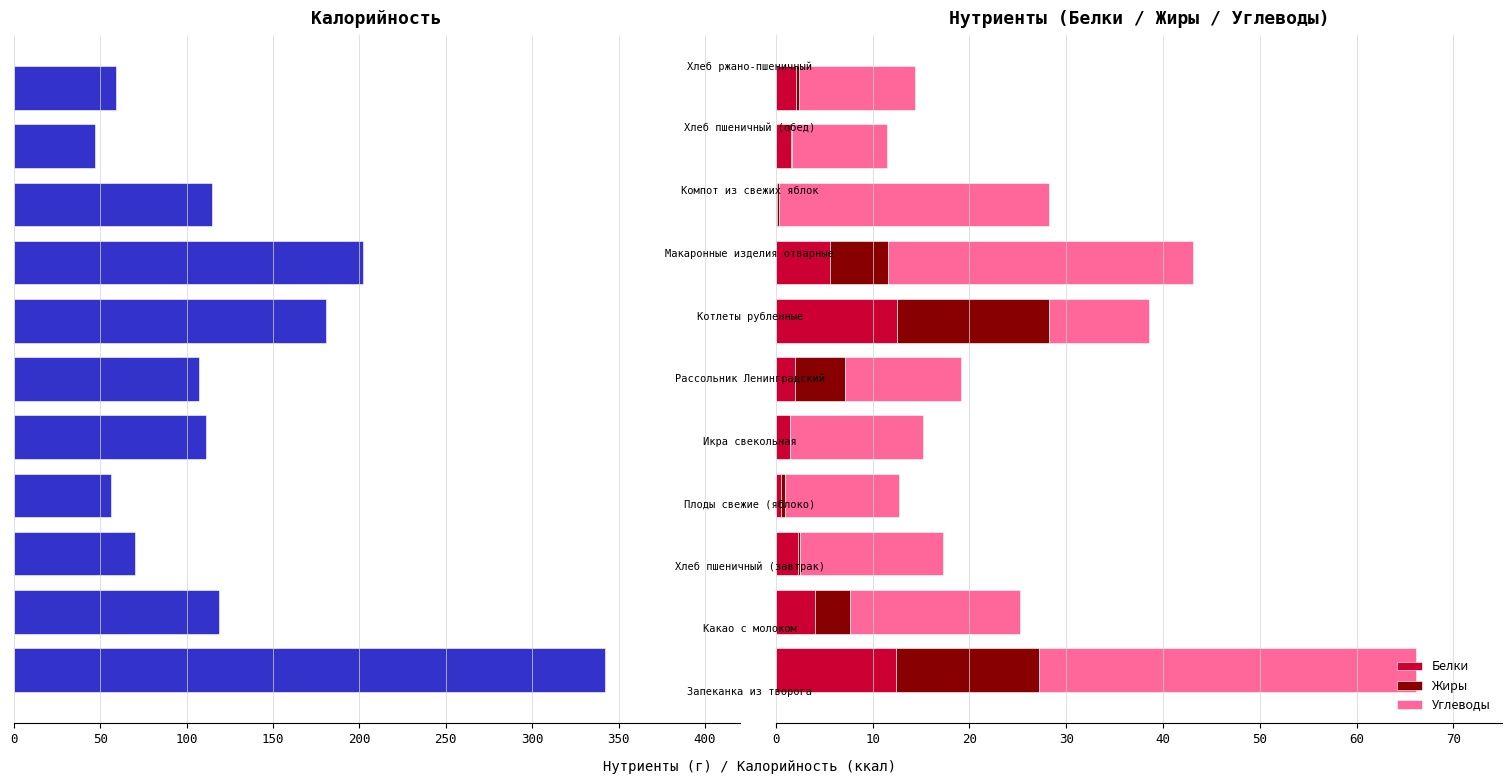

Are the bars horizontal?

Yes